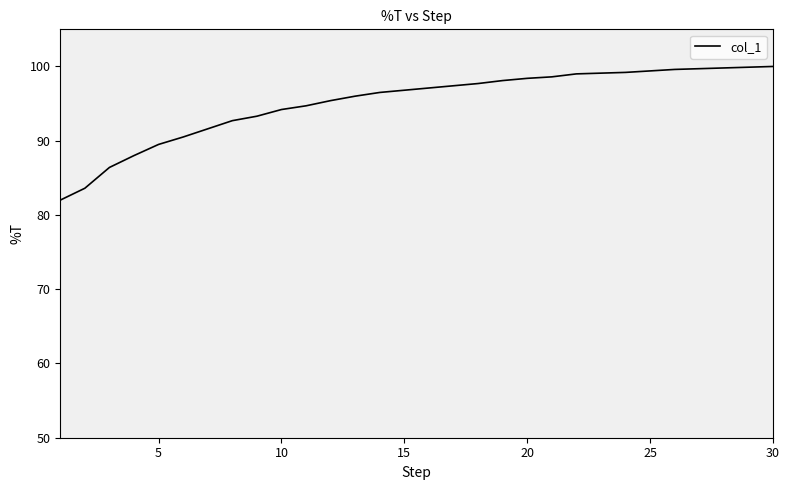

What is the greatest value displayed?

100.0